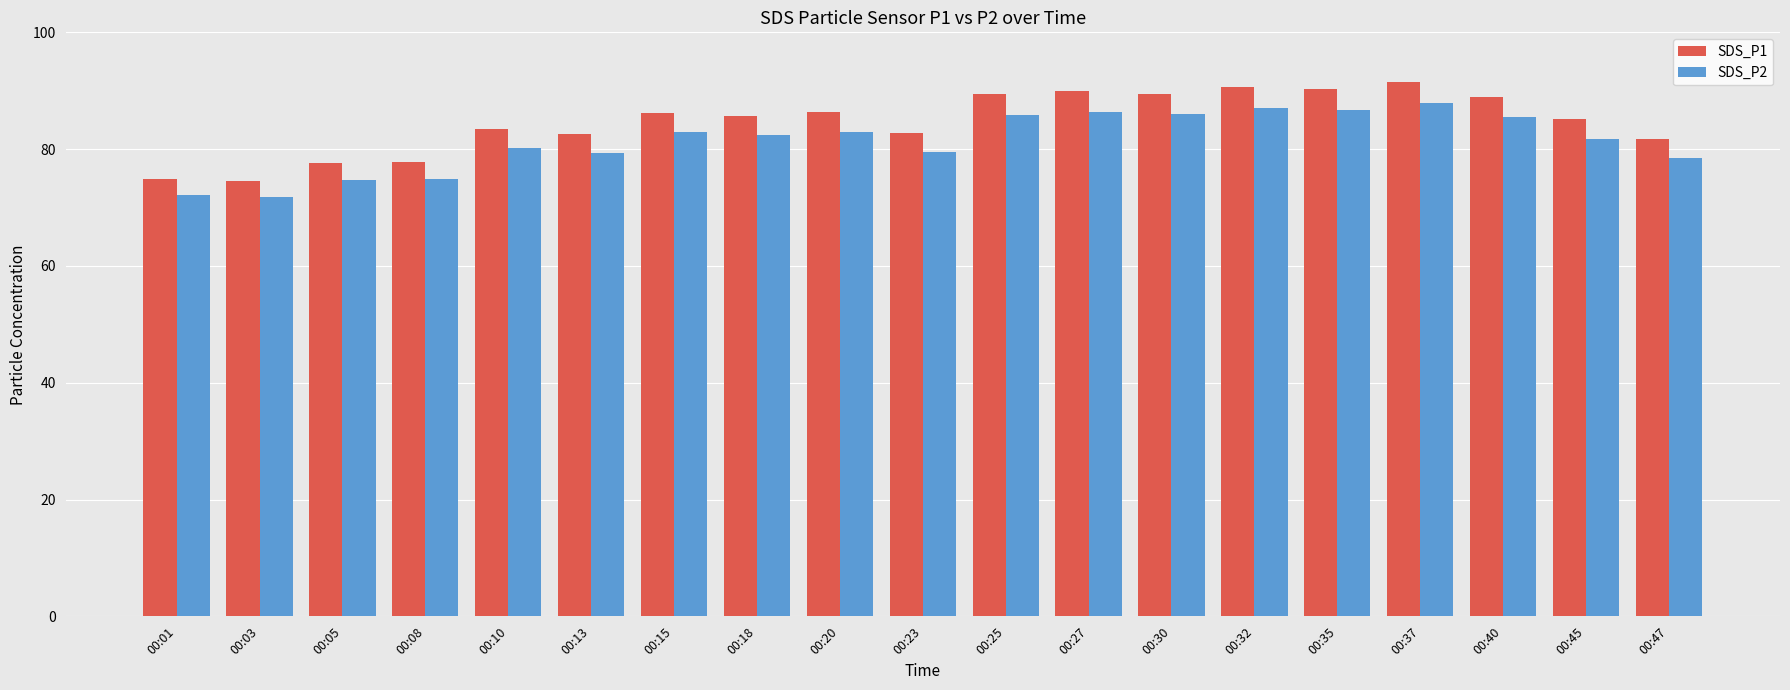

List the series in order of their overall mean, highest first.

SDS_P1, SDS_P2